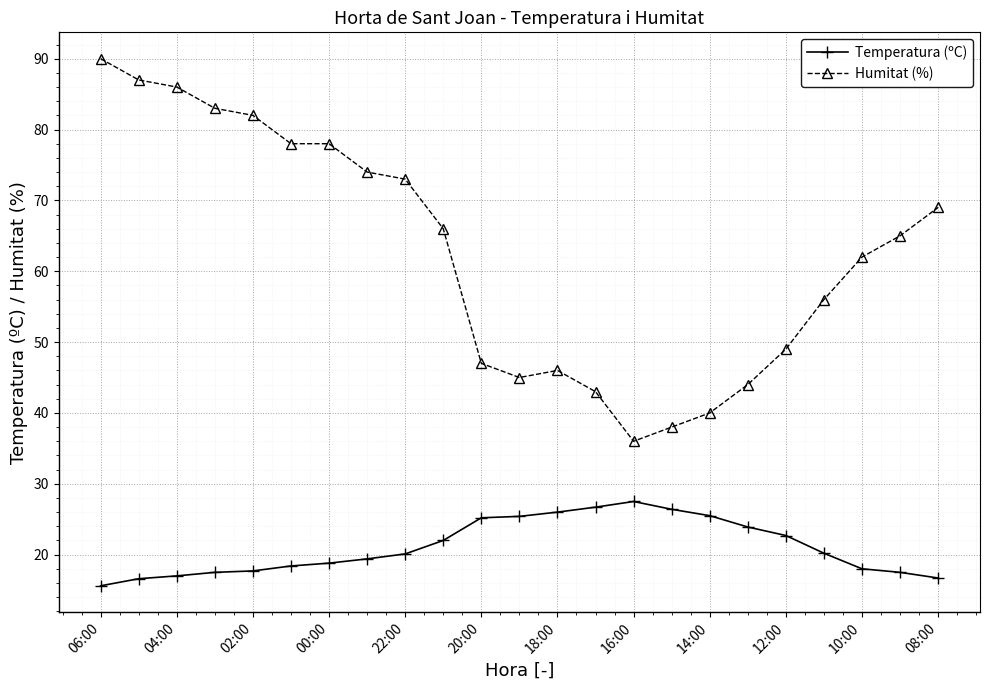

What is the average value of the Humitat (%) series?

62.5